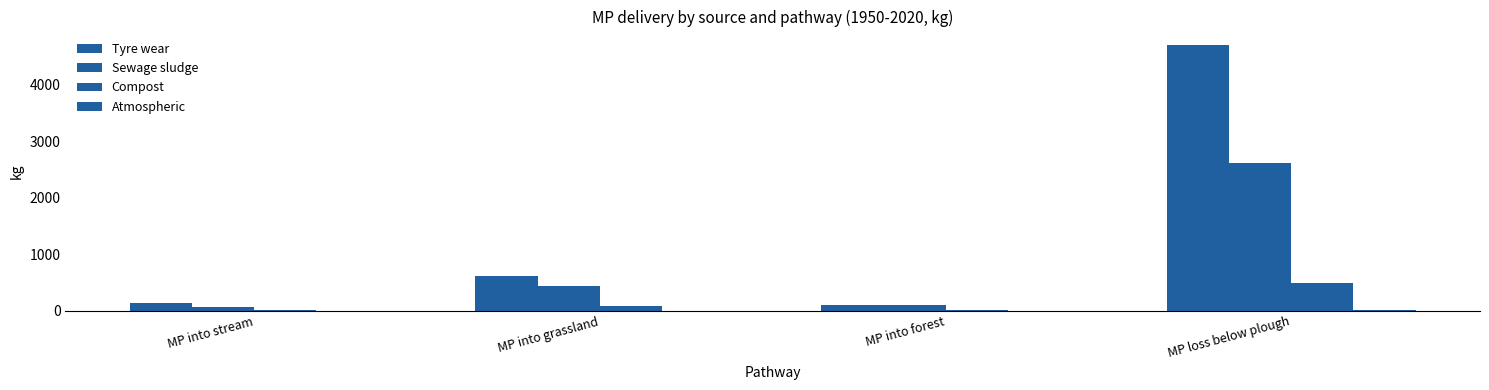

Between MP loss below plough and MP into forest, which is larger?

MP loss below plough